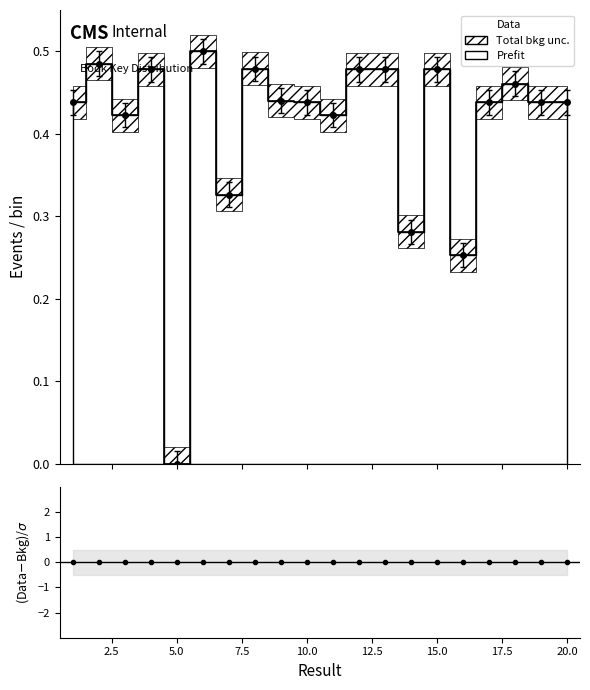

Is it true that the value at 12 is 0.5?

True